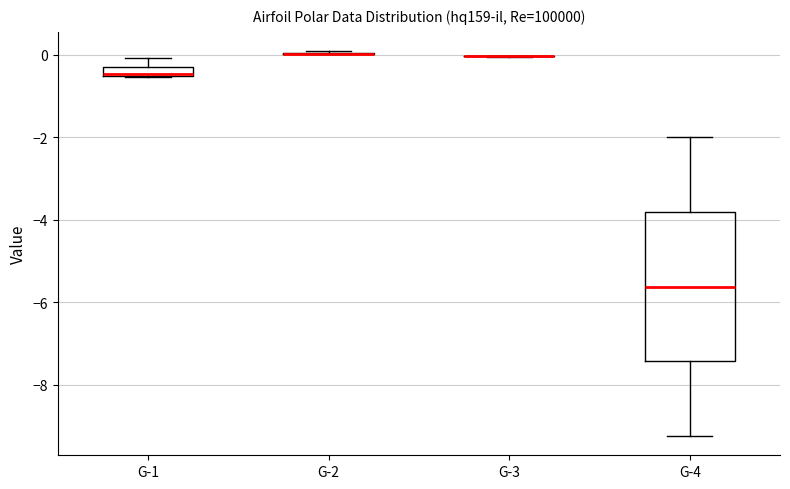

Comparing the boxes themselves (not the whiskers), which one is the tallest?

G-4